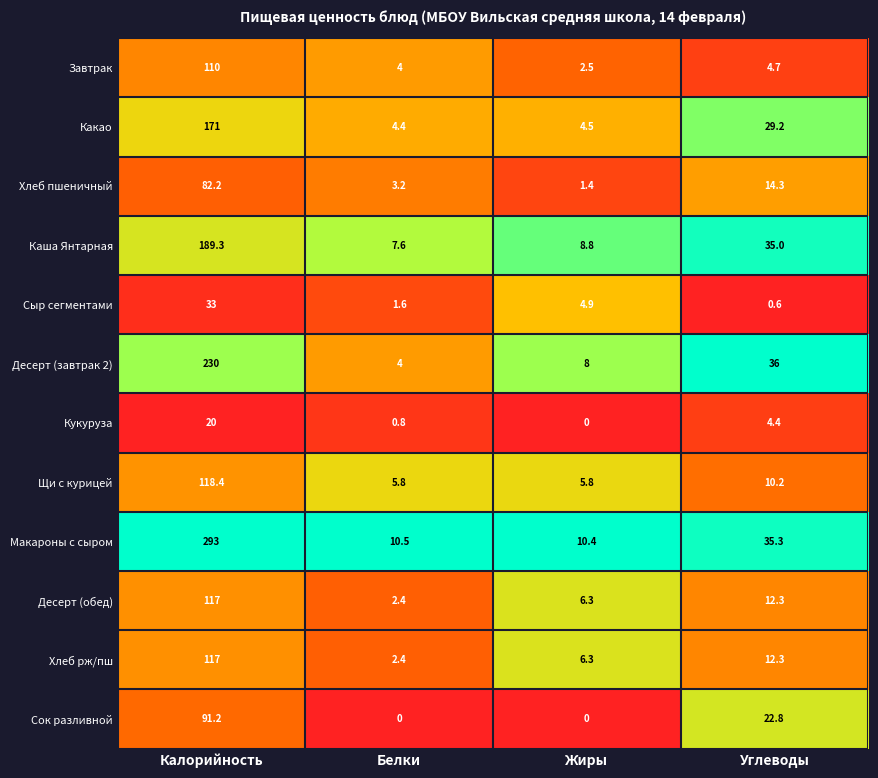

At which label is Сыр сегментами closest to 16?

Жиры